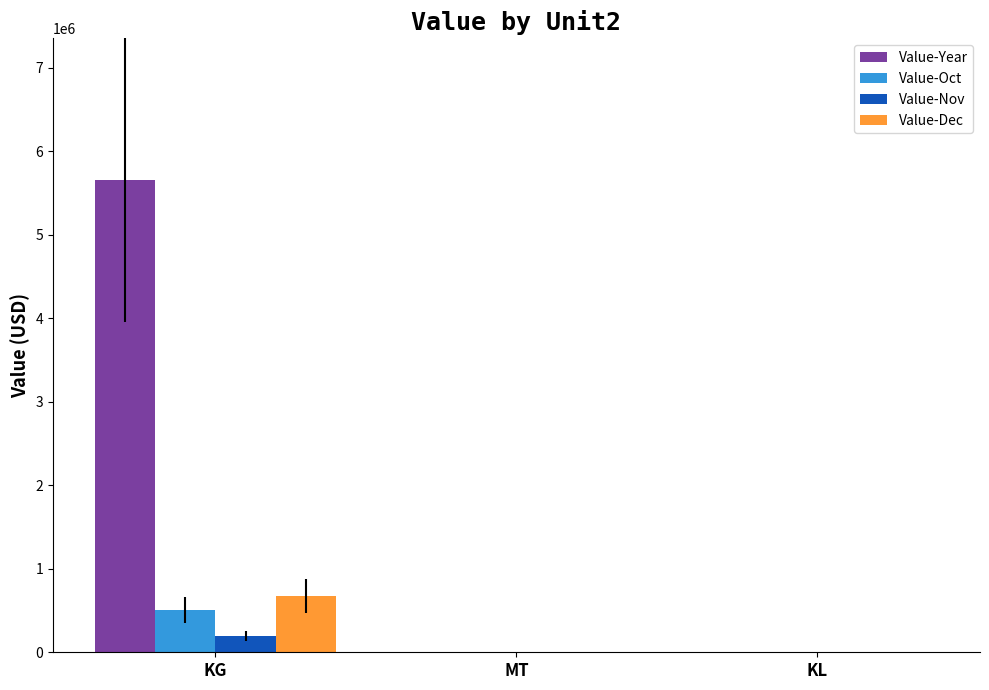

What is the sum of all Value-Nov values?

198625